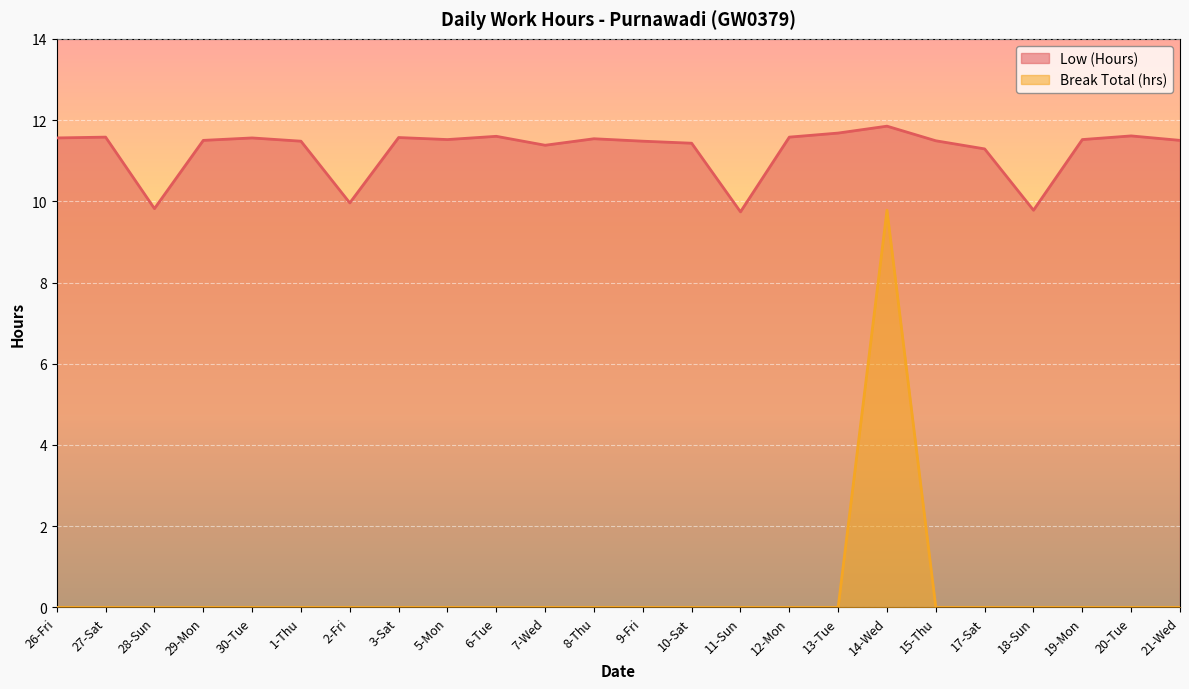

What is the average value of the Low (Hours) series?

11.3